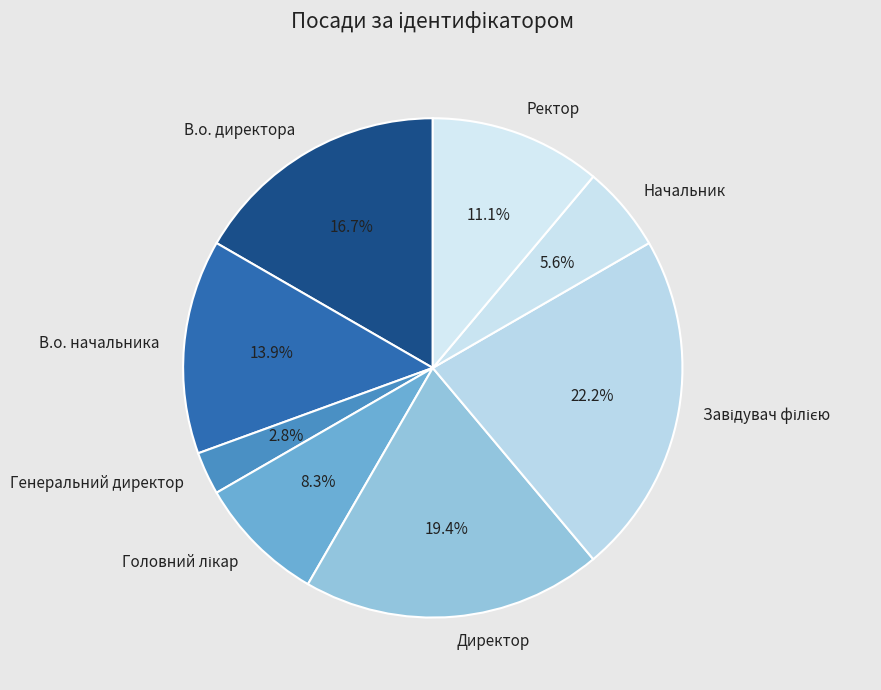

Which slice is the smallest?

Генеральний директор